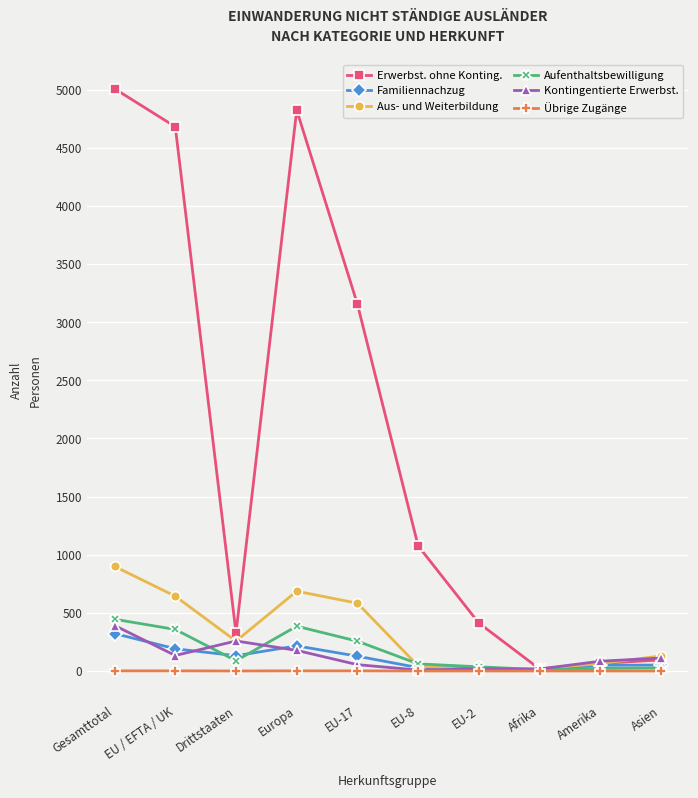

At which category does Aufenthaltsbewilligung reach its first local valley?

Drittstaaten